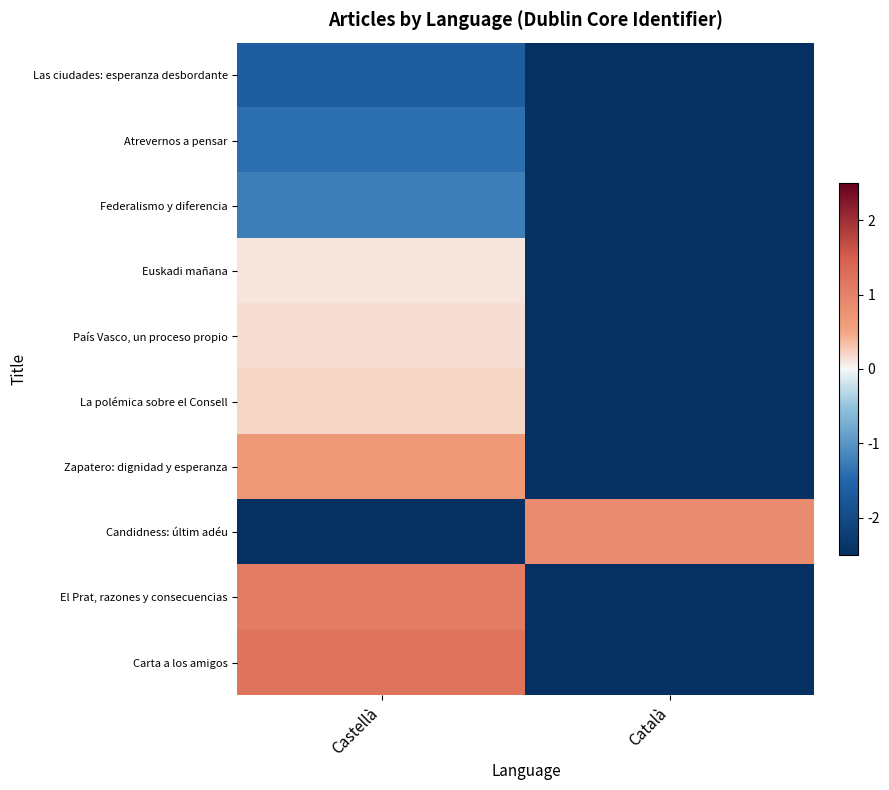

Which category has the highest value across all series?

Castellà